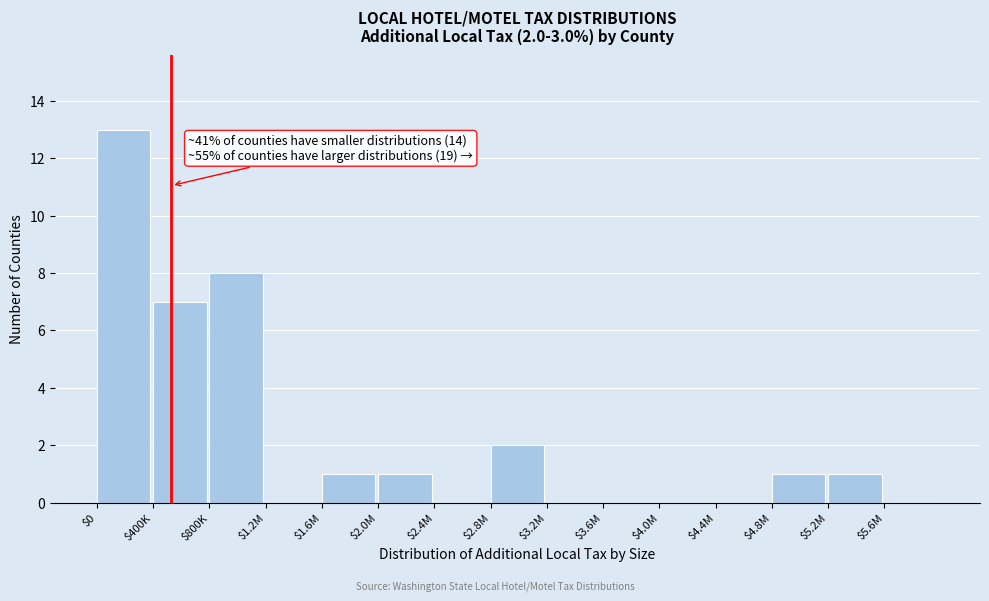

At which label is the value closest to 6?

$400K